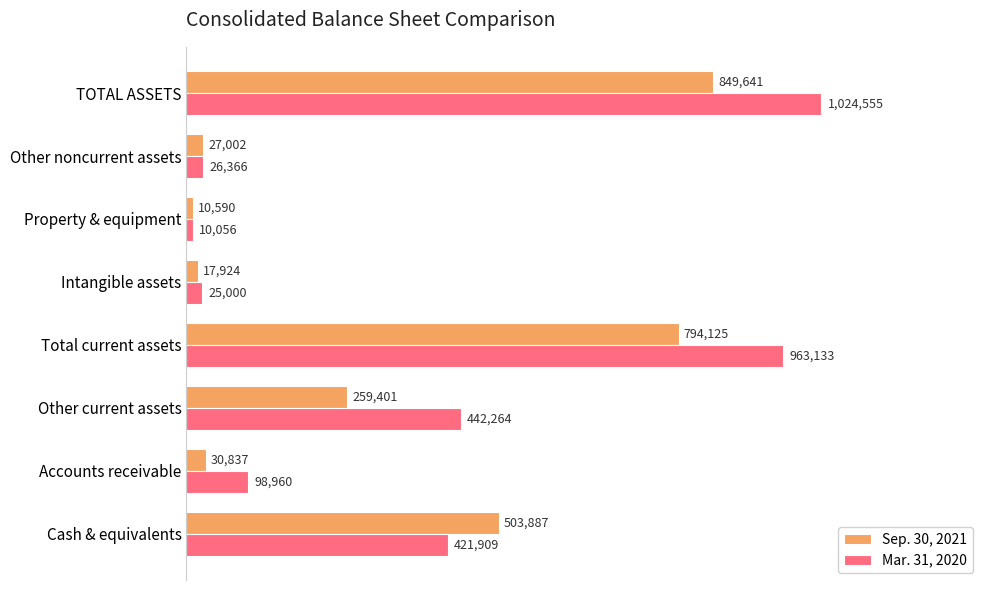

What are all the series names shown in the legend?

Sep. 30, 2021, Mar. 31, 2020